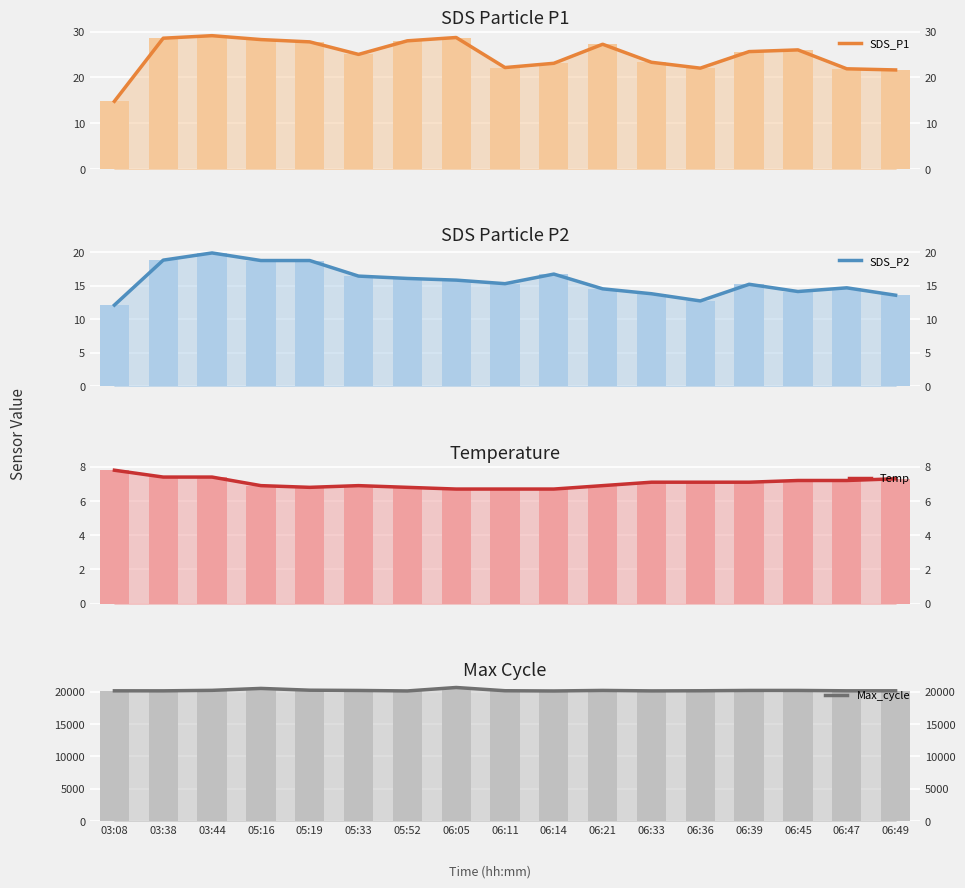

Which has a higher value, 06:47 or 06:11?

06:11